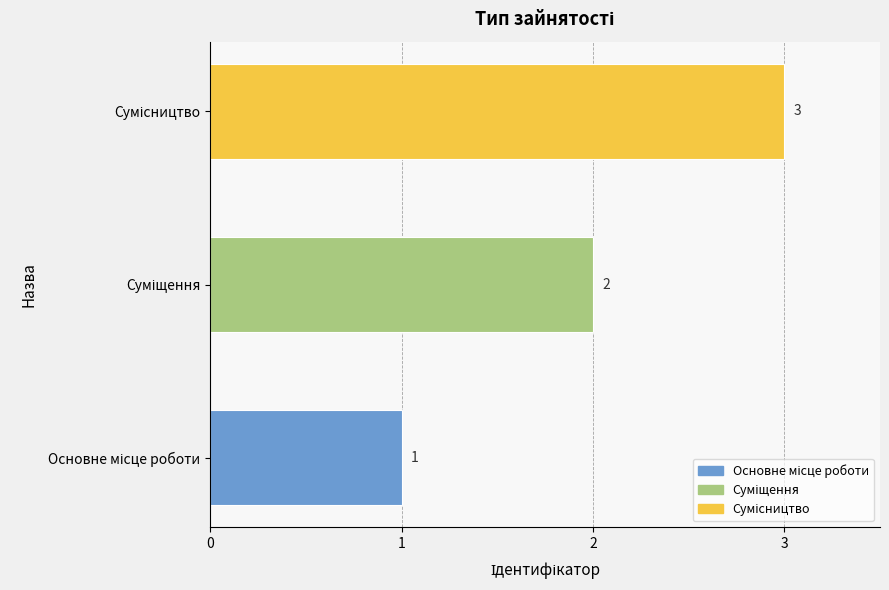

How many values are between 1 and 3?

3